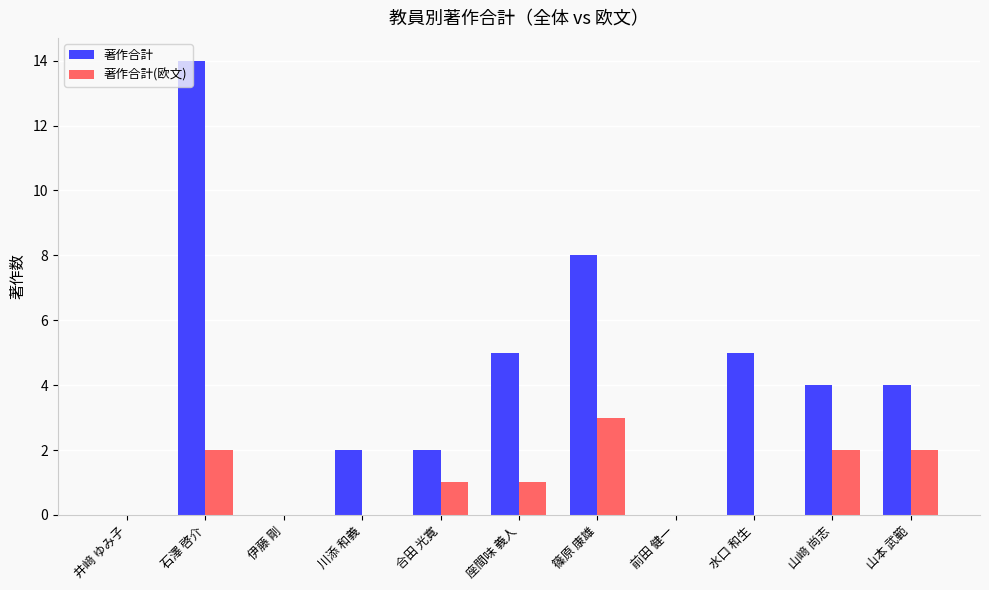

Which series changed the most between 合田 光寛 and 前田 健一?

著作合計